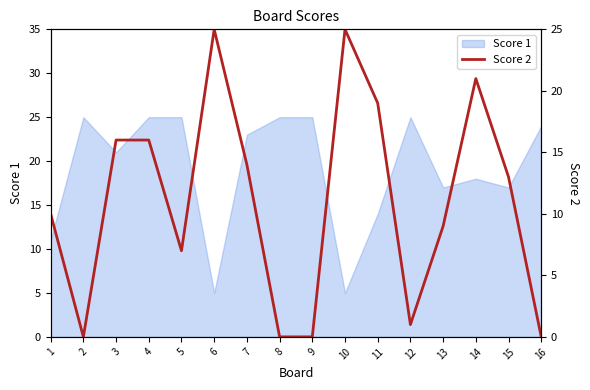

True or false: Score 1 has a value of 2 at 6.

False